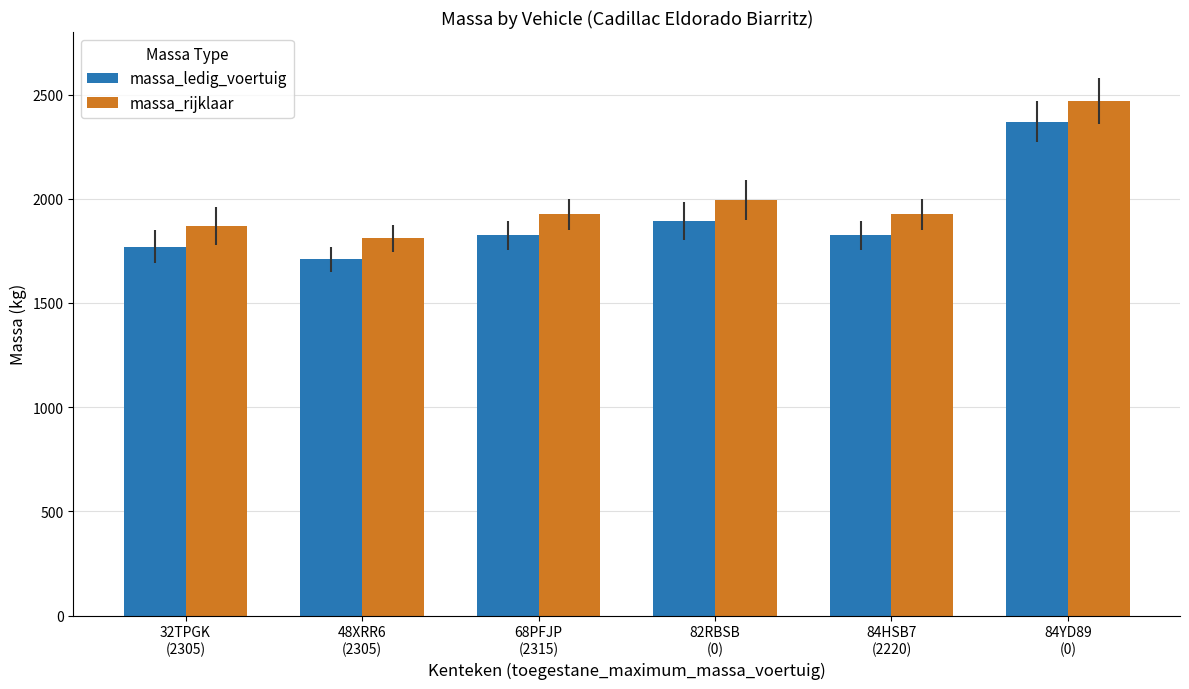

What is the difference between the massa_rijklaar values at 84HSB7
(2220) and 82RBSB
(0)?

68